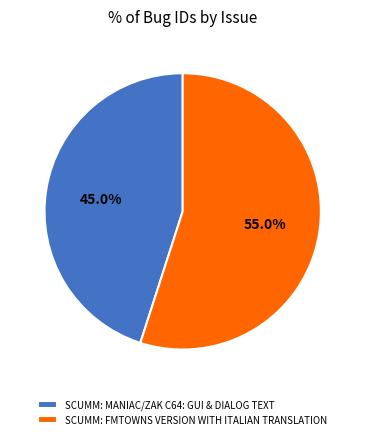

Count the number of slices in the pie.

2